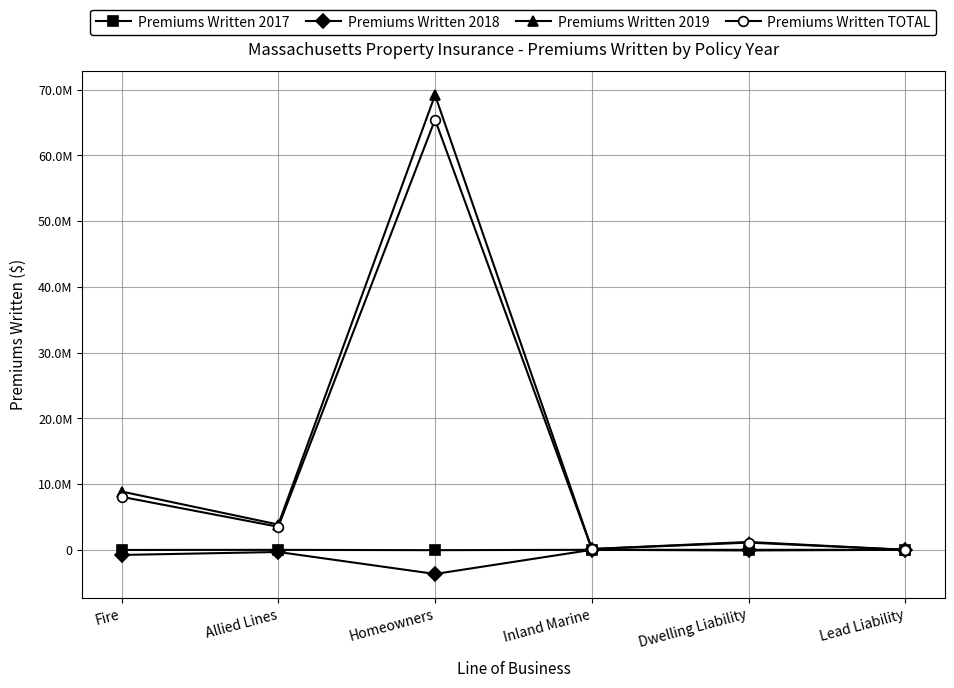

Is this an area chart (filled region under the line)?

No